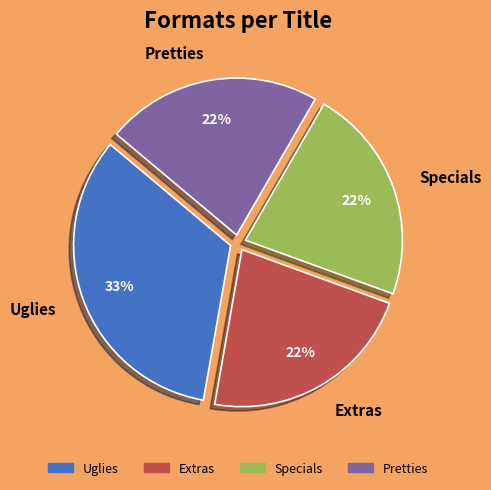

Count the number of slices in the pie.

4